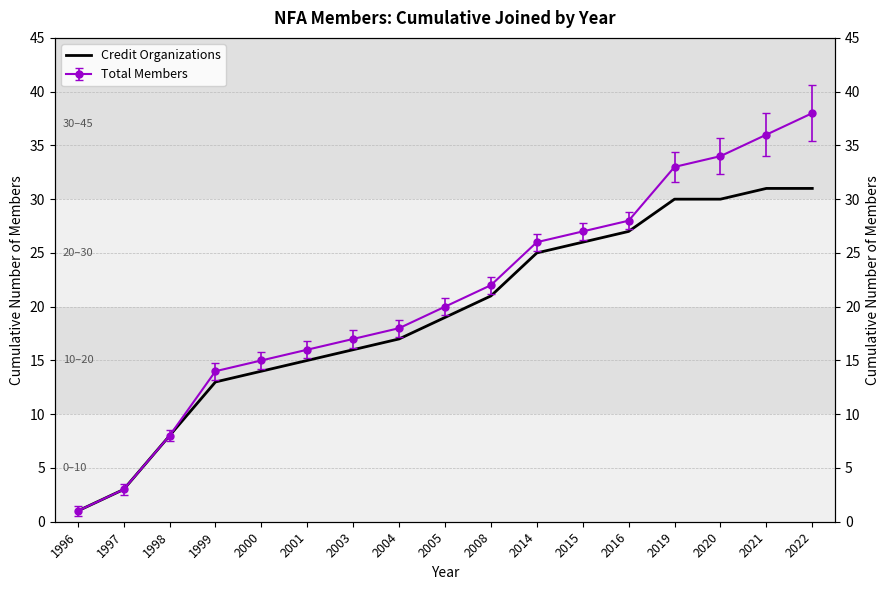

Is it true that the value at 2016 is 27?

True